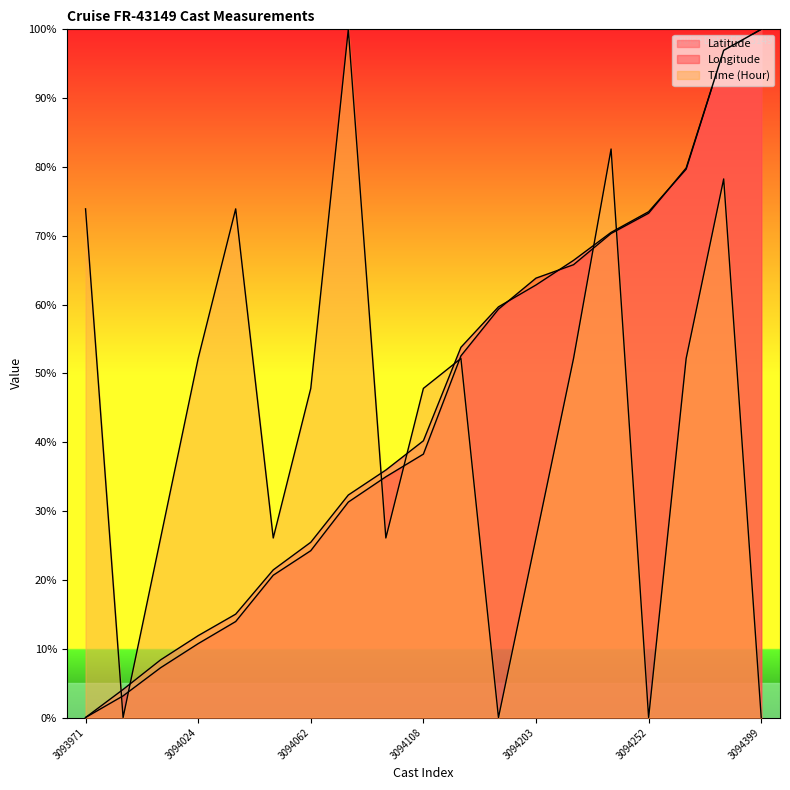

What is the maximum value shown in the chart?

100.0